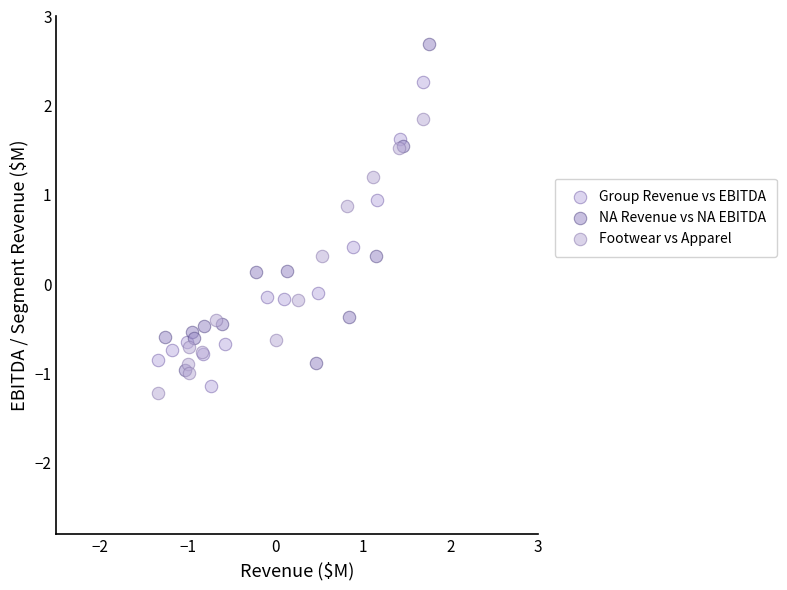

What are all the series names shown in the legend?

Group Revenue vs EBITDA, NA Revenue vs NA EBITDA, Footwear vs Apparel